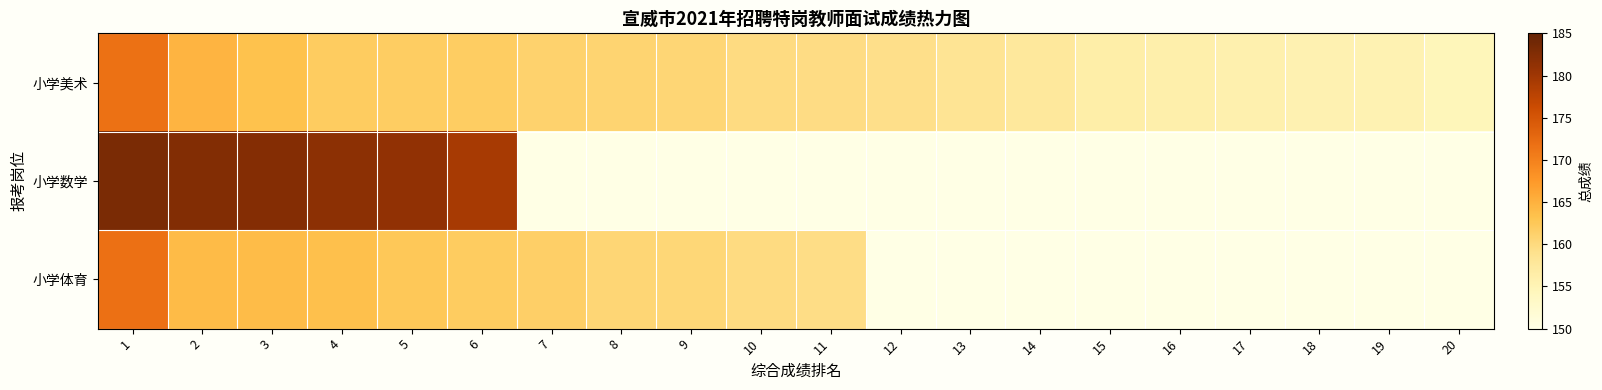

Which series has the largest range (max minus min)?

小学数学